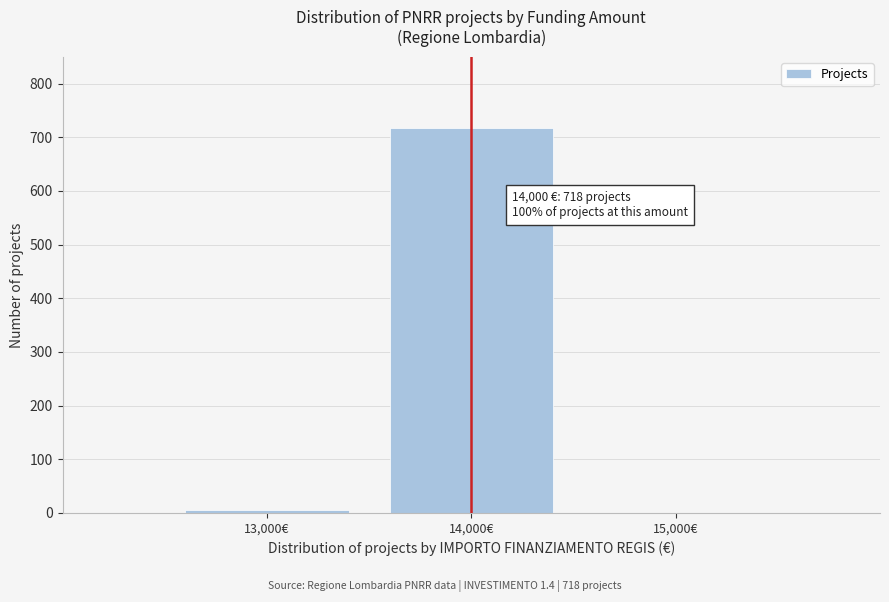

Reading left to right, list all the values displayed in this chart.

13,000€=5	14,000€=718	15,000€=0